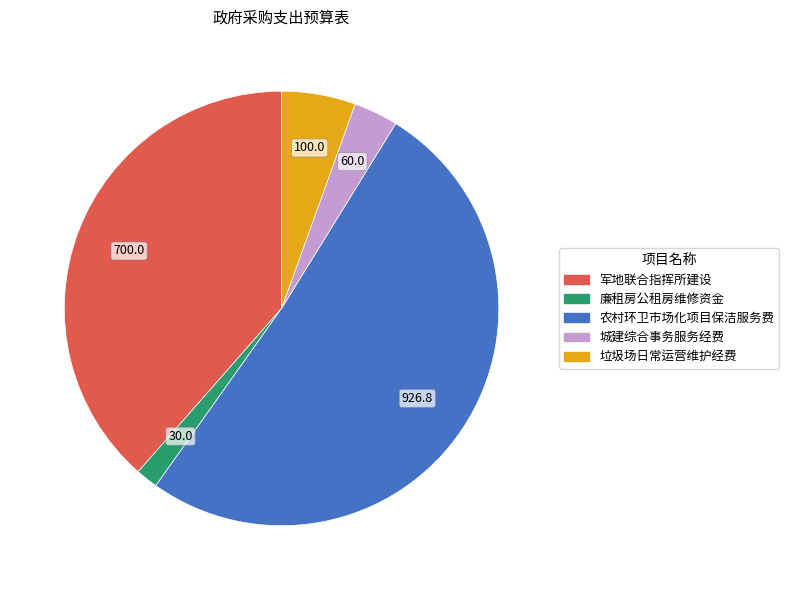

What is the smallest slice in the pie chart?

廉租房公租房维修资金